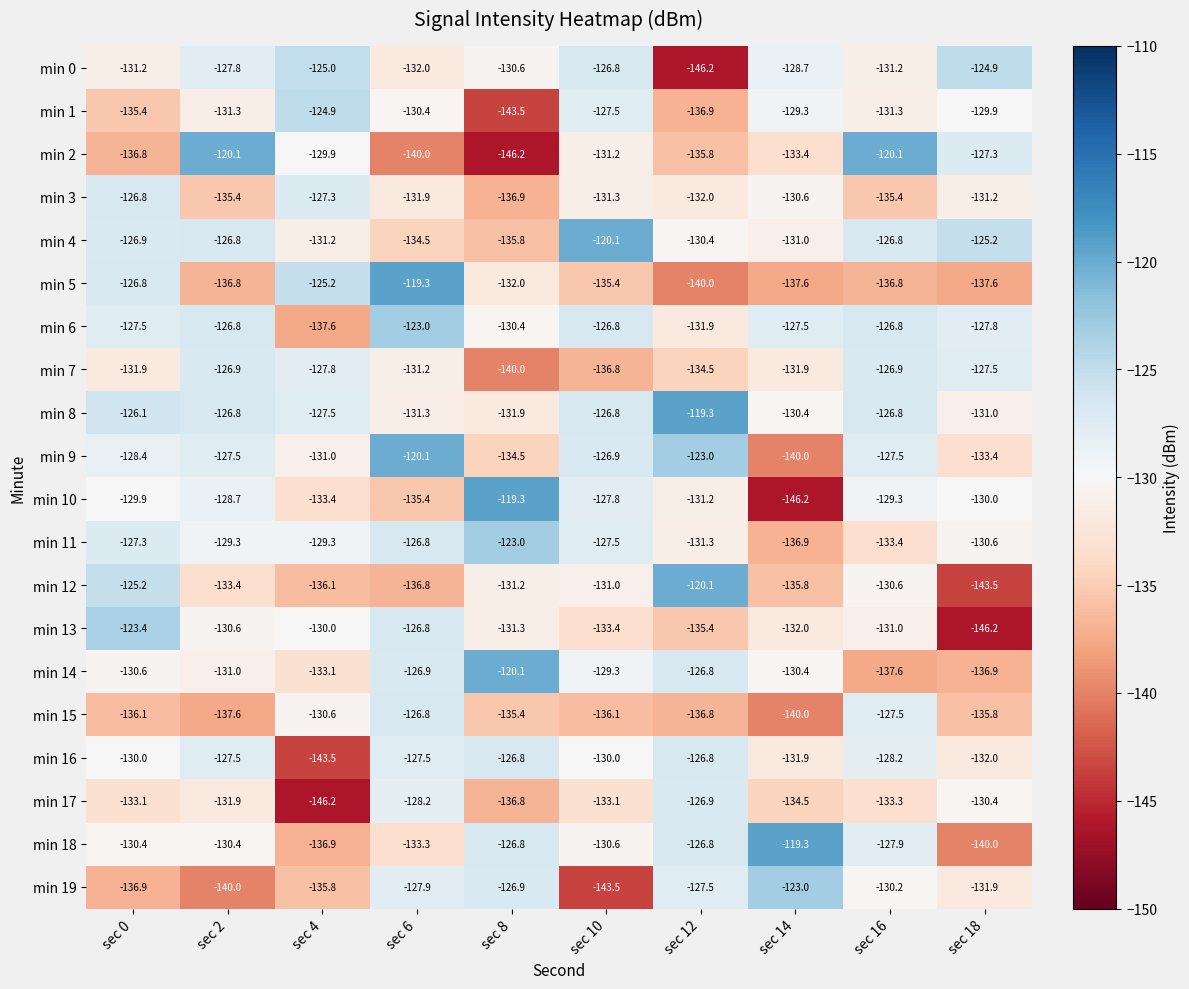

At which label does min 13 reach its peak?

sec 0